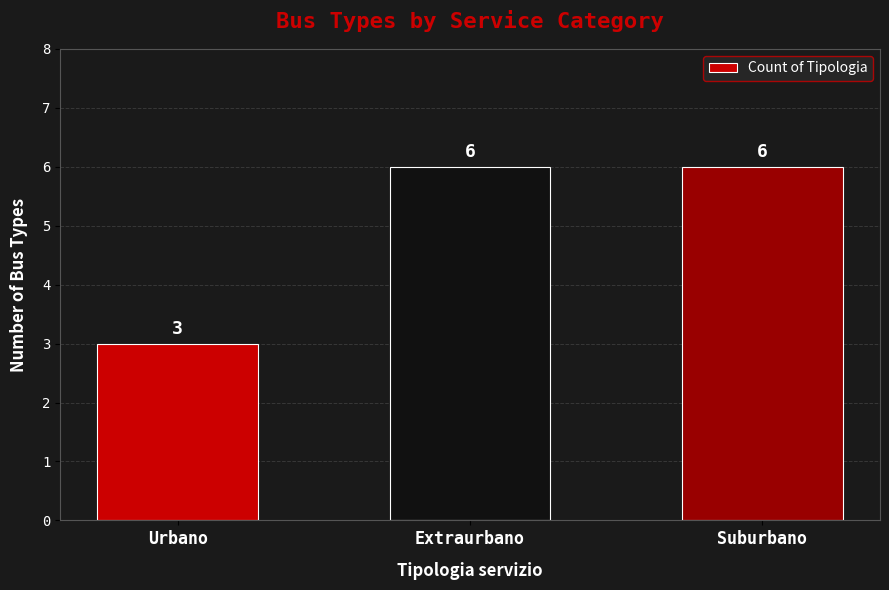

True or false: the data shows 9 at Suburbano.

False